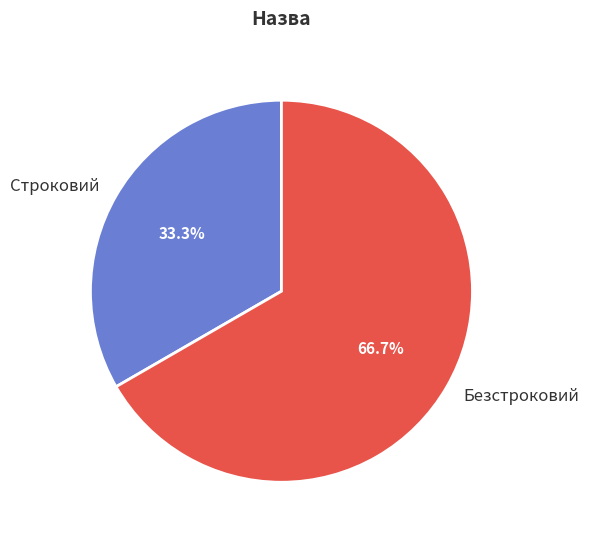

Which has a higher value, Безстроковий or Строковий?

Безстроковий